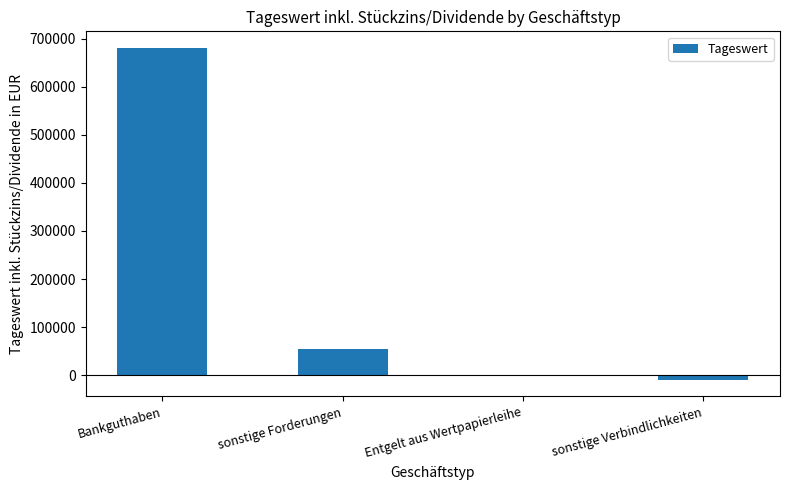

The value at Bankguthaben is 338494.5. True or false?

False